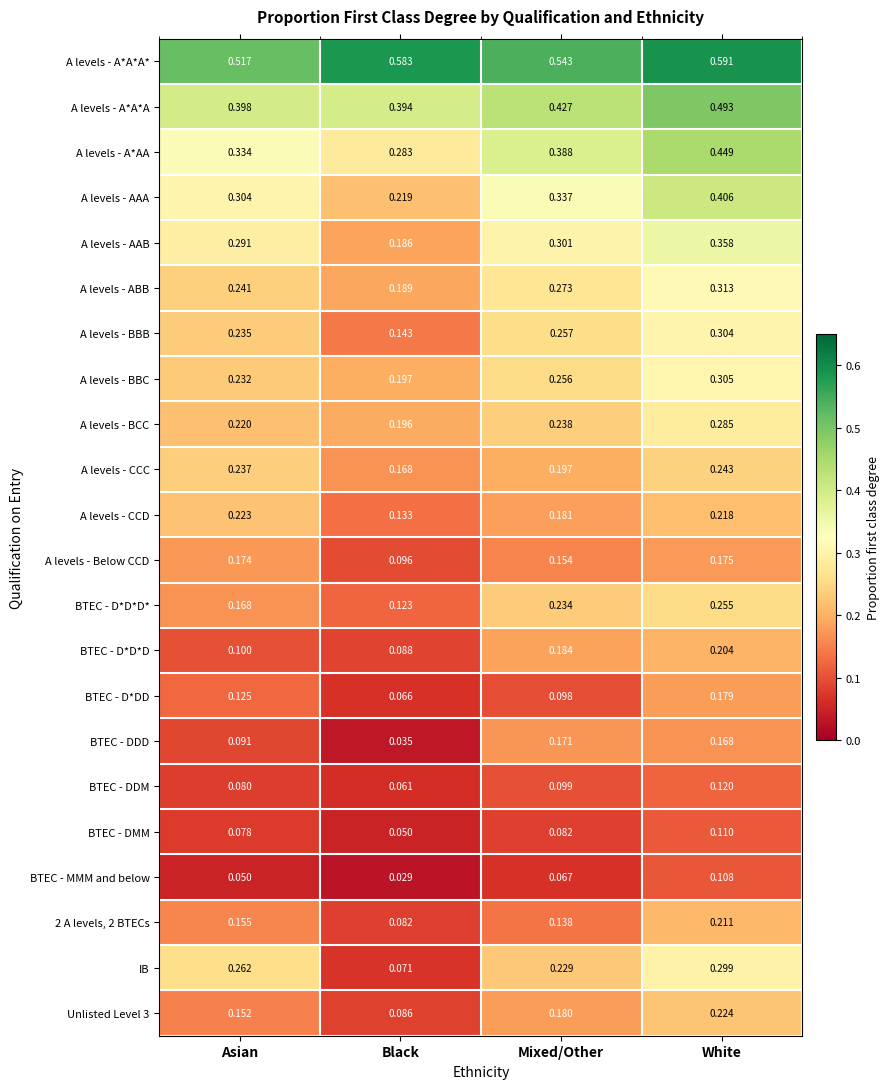

Which category has the highest value across all series?

White